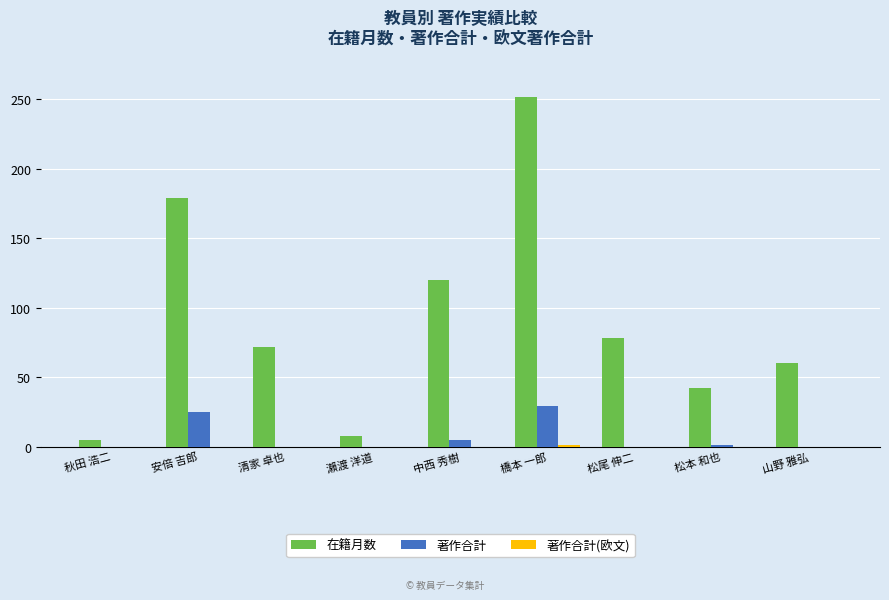

What is the spread (max minus min) of values at 秋田 浩二?

5